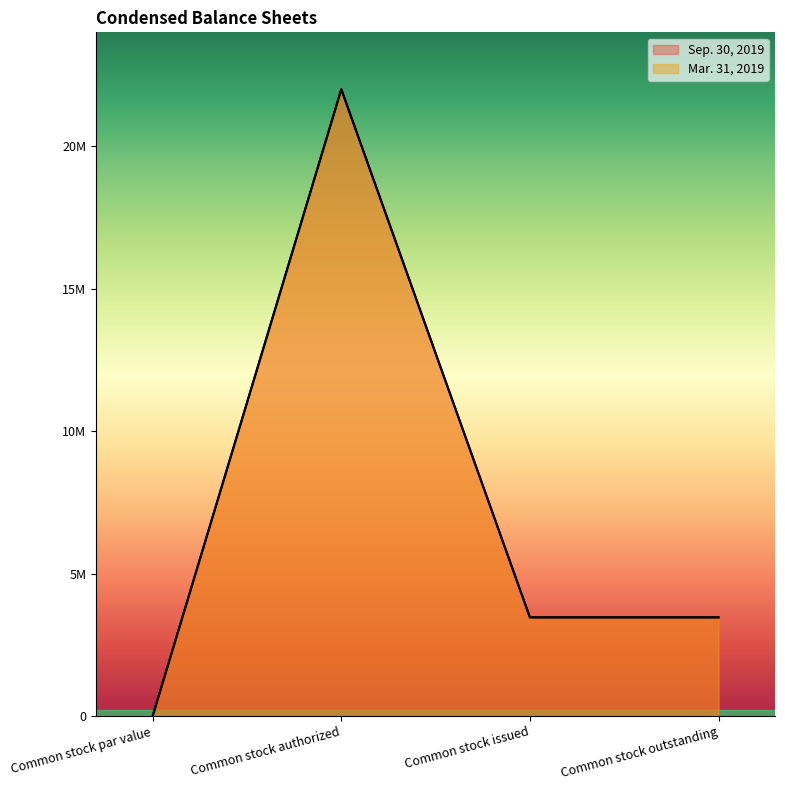

How many series are shown in this chart?

2